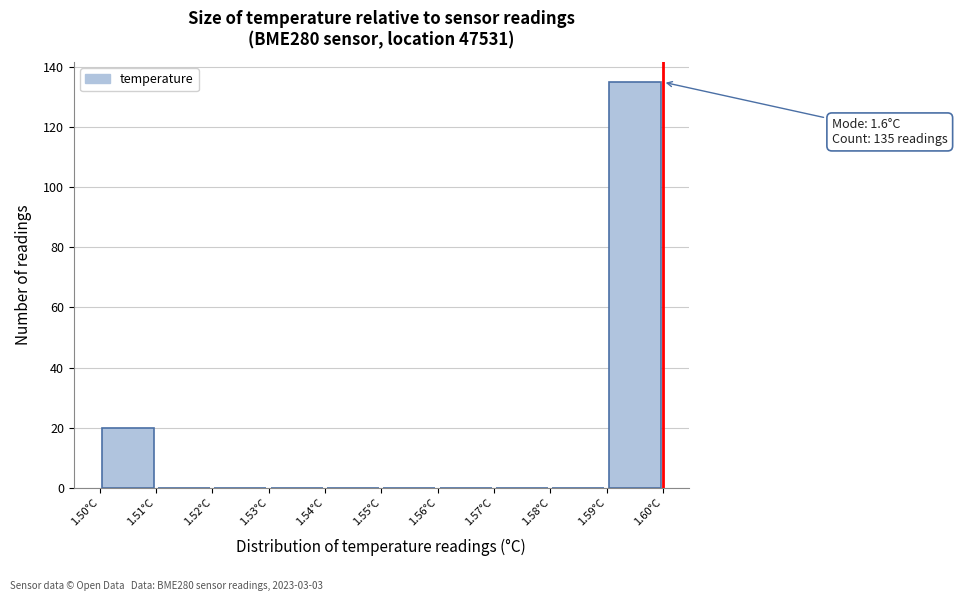

Over which range of the x-axis is the bar tallest?

1.59 to 1.60